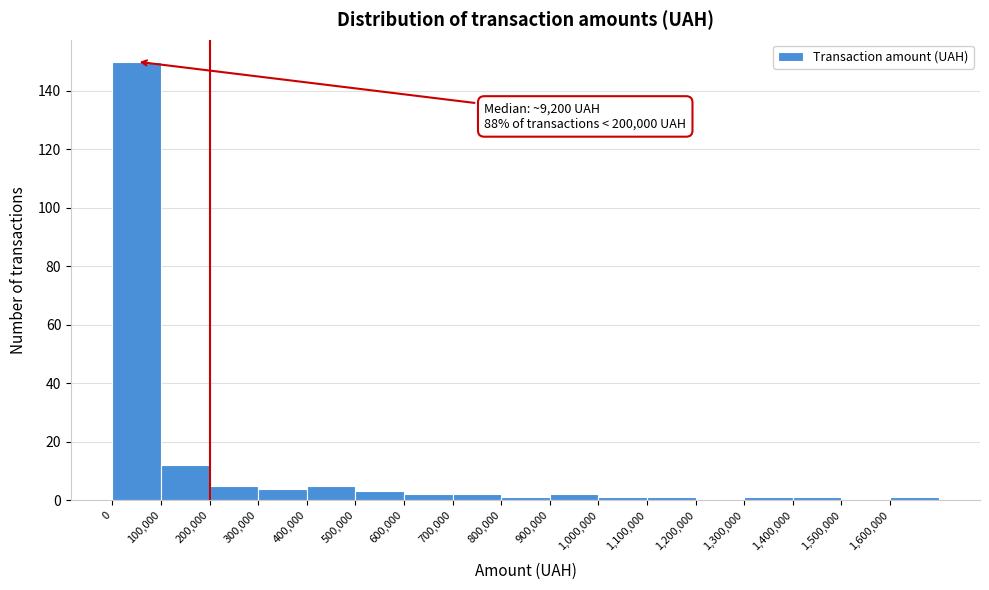

Which range on the x-axis has the tallest bar?

0 to 100000